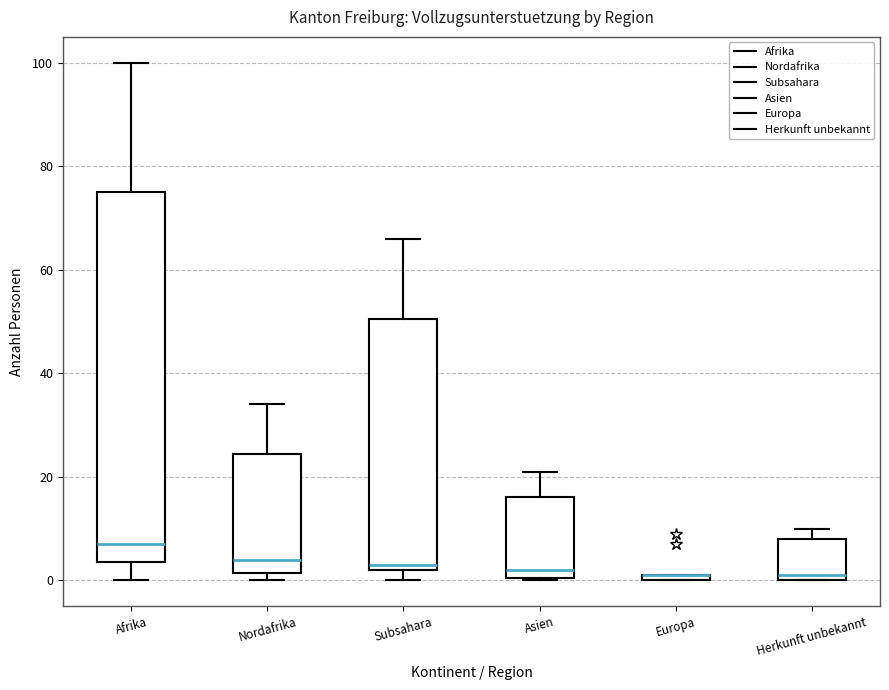

Where does the upper whisker of the box for Afrika end on the y-axis? The values are not printed on the chart, so give them approximately, as read against the axis.

100